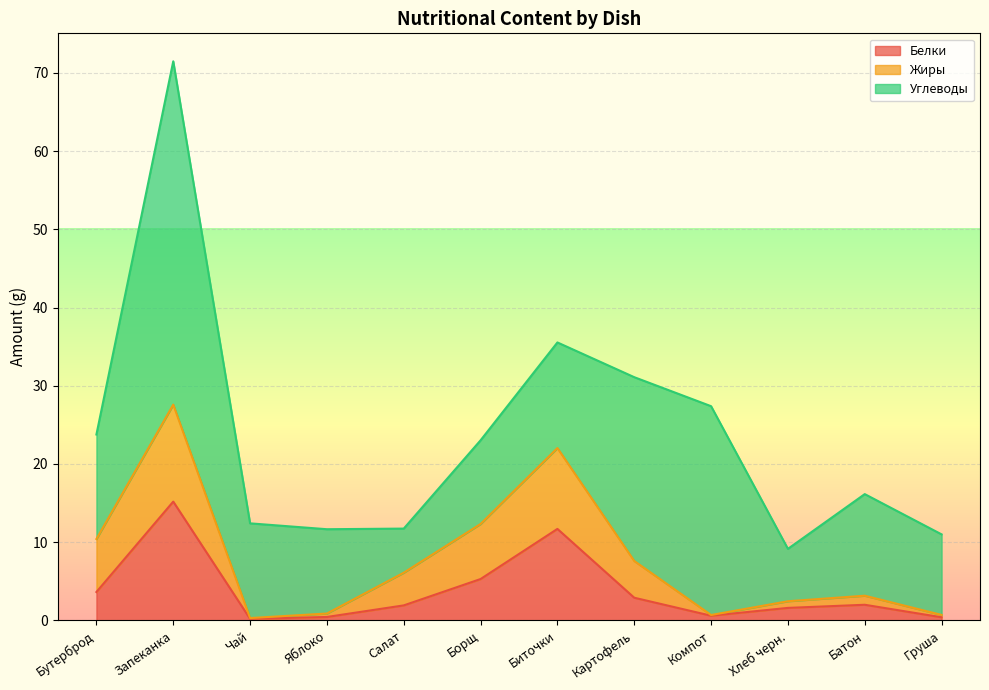

What is the maximum value for Белки?

15.2